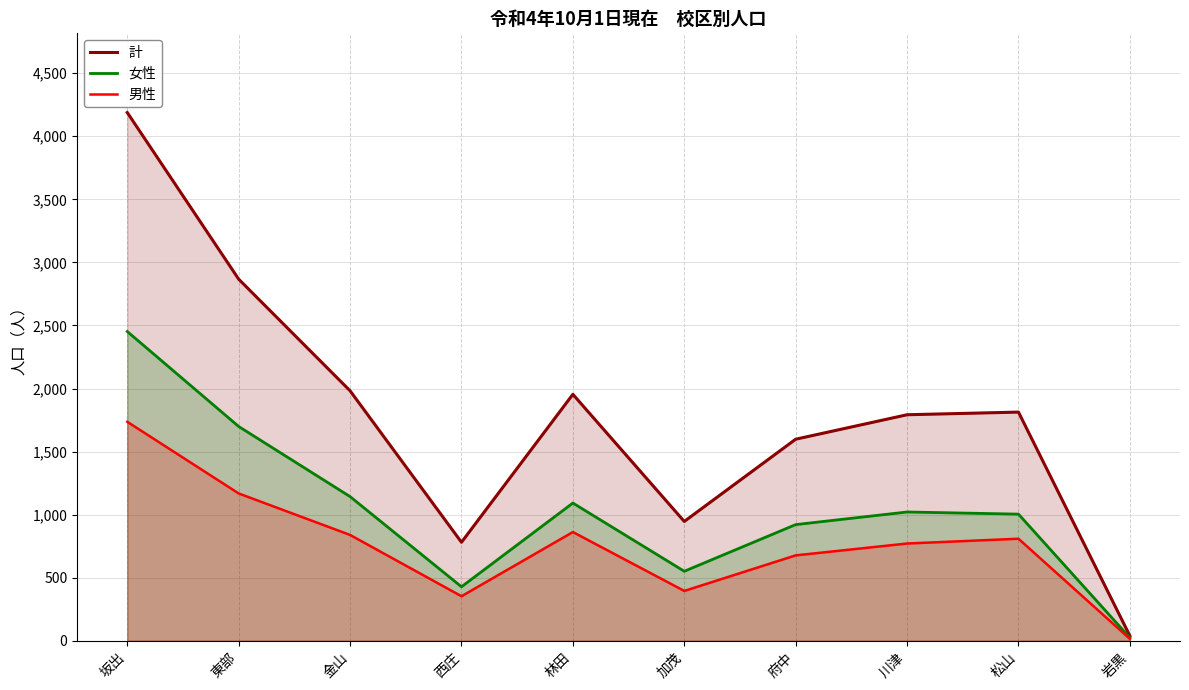

What is the label of the 9th point from the left?

松山